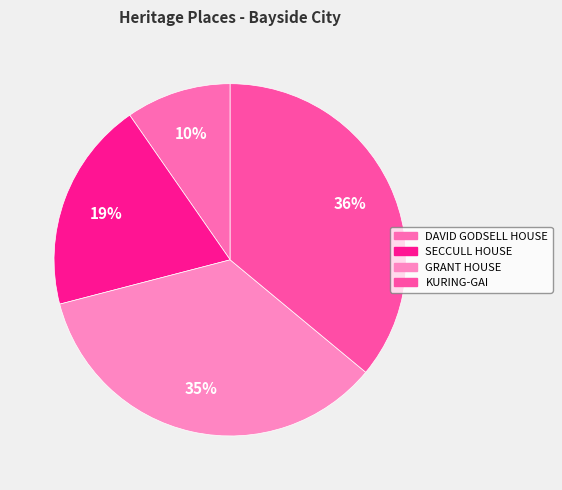

What is the smallest slice in the pie chart?

DAVID GODSELL HOUSE